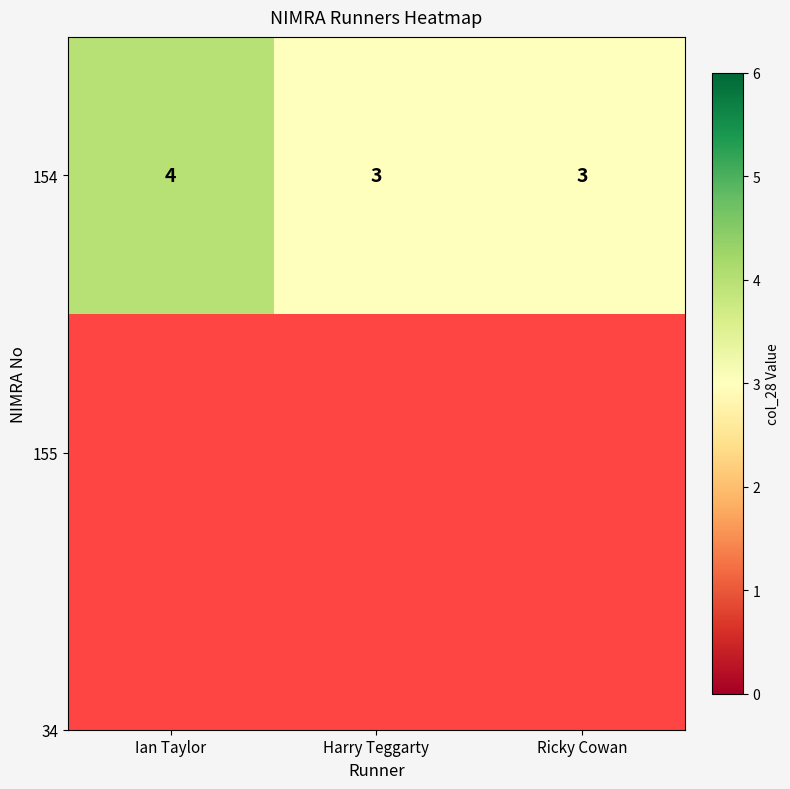

Reading left to right, what are all the values shown in this chart?

Ian Taylor=4	Harry Teggarty=3	Ricky Cowan=3